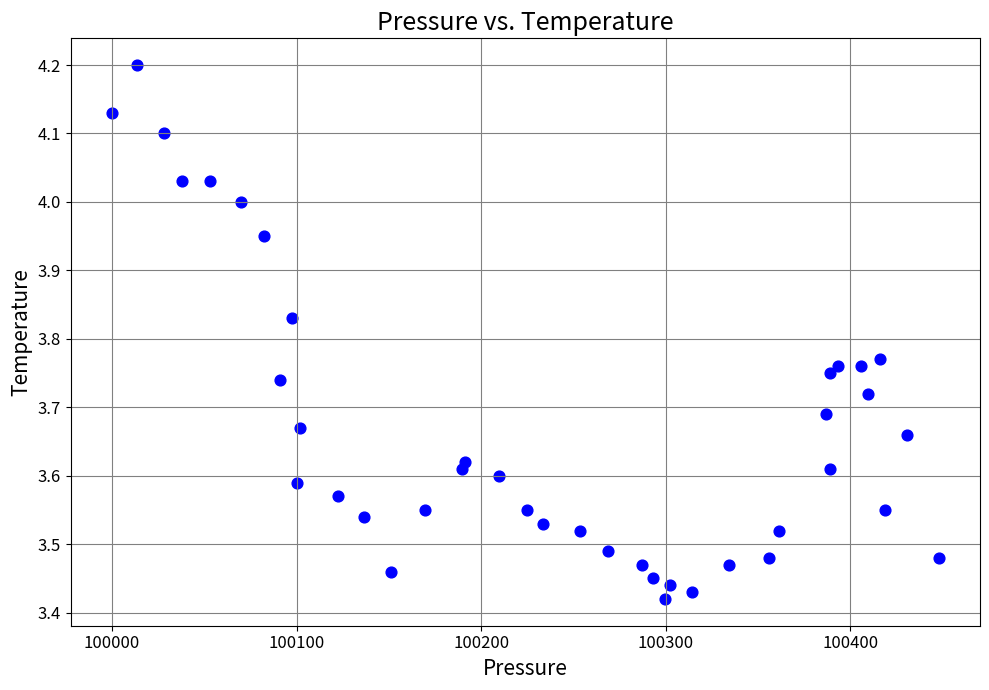

What is the range of Y values (max minus min)?

0.8